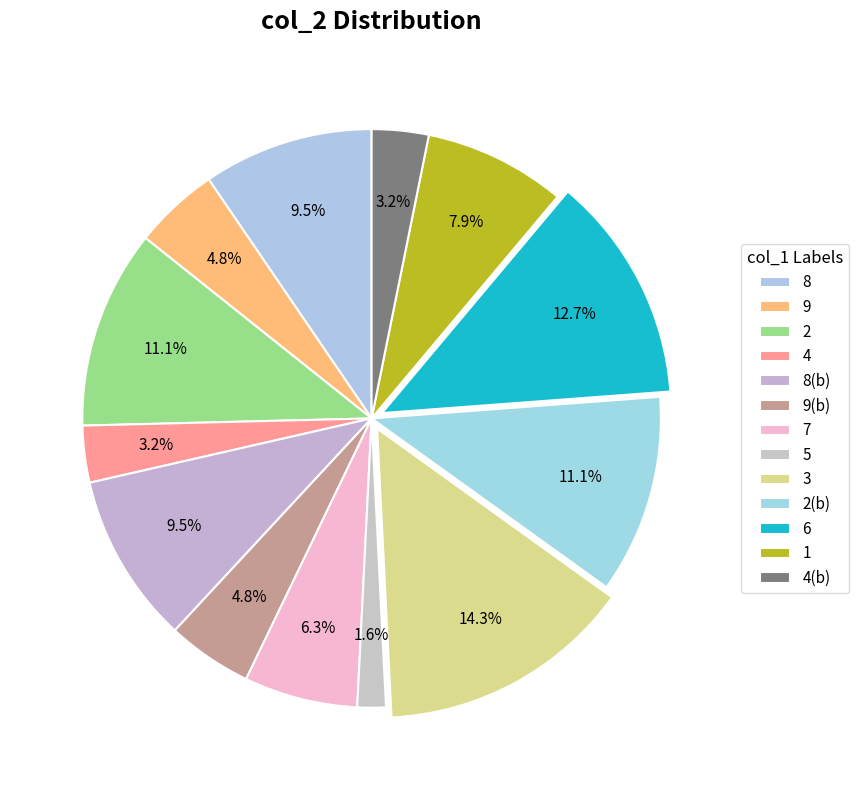

How many slices are in this pie chart?

13